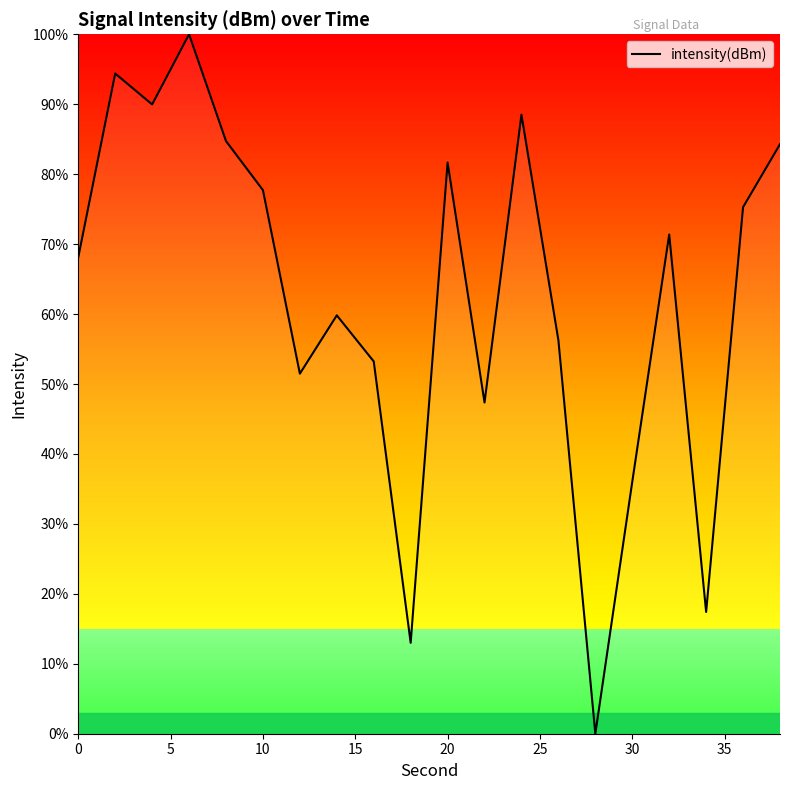

What is the greatest value displayed?

100.0